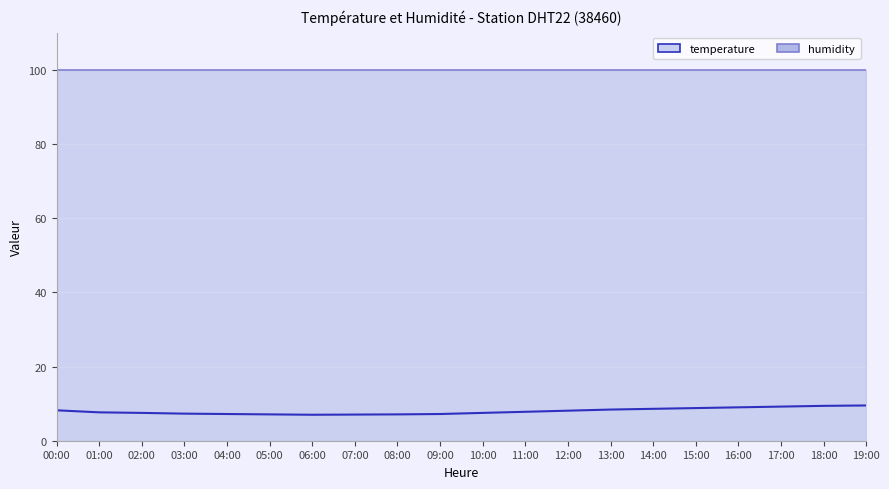

How many data points are above 7?

19